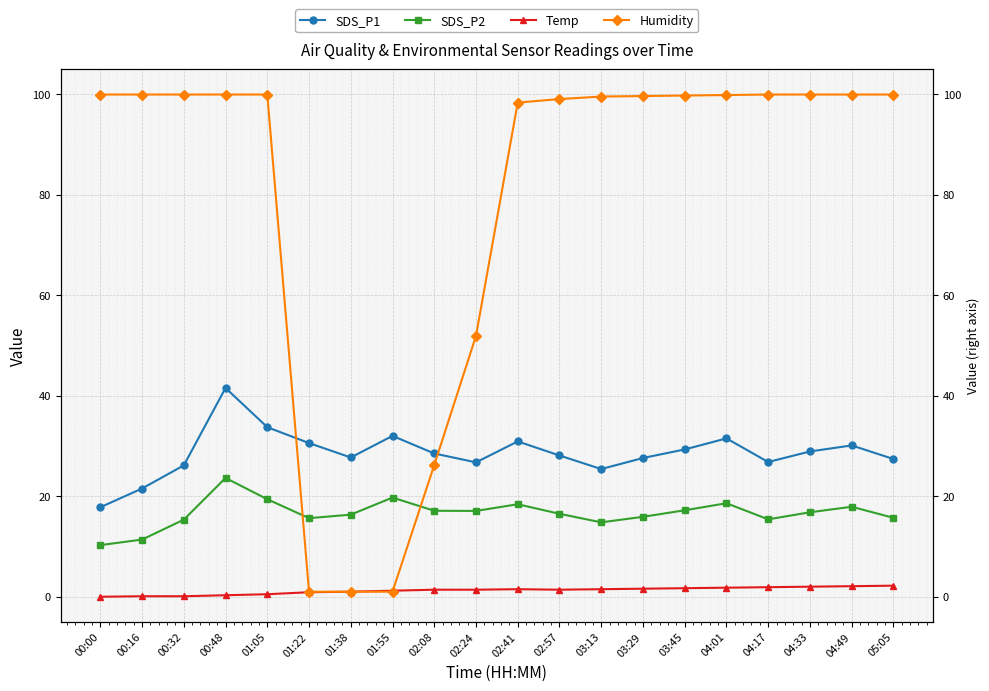

True or false: SDS_P2 and SDS_P1 cross at least once.

False